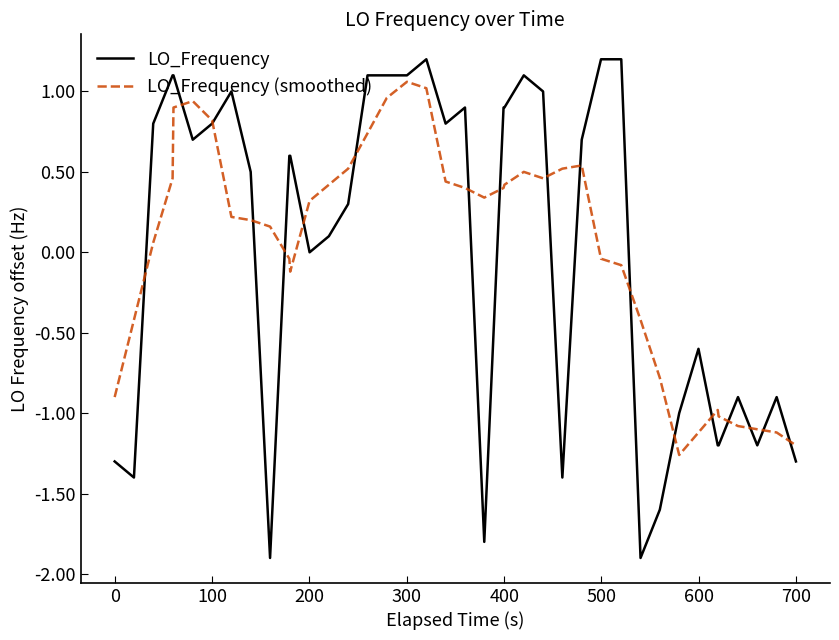

Which series has the widest spread of values?

LO_Frequency